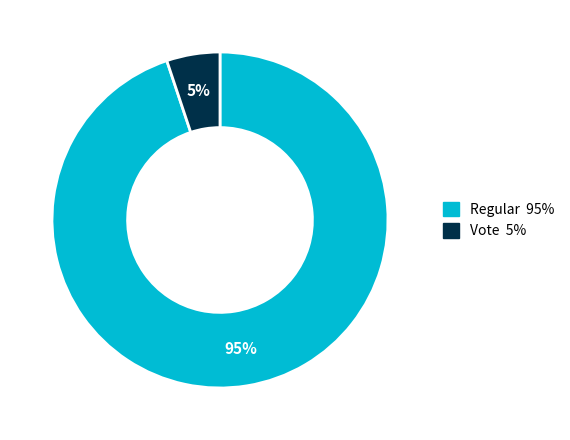

What is the largest slice in the pie chart?

Regular